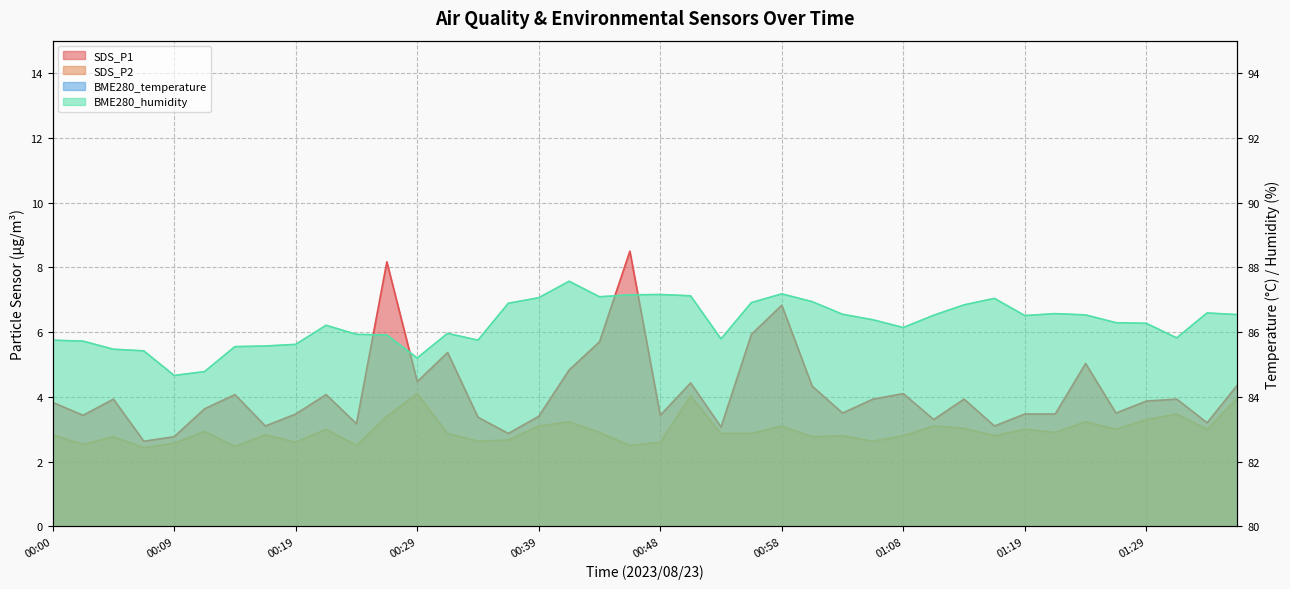

Reading left to right, what are all the values shown in this chart?

SDS_P1: 00:00=3.8	00:02=3.4	00:04=3.9	00:07=2.6	00:09=2.8	00:12=3.6	00:14=4.1	00:17=3.1	00:19=3.5	00:22=4.1	00:24=3.2	00:26=8.2	00:29=4.5	00:31=5.4	00:34=3.4	00:36=2.9	00:39=3.4	00:41=4.8	00:44=5.7	00:46=8.5	00:48=3.4	00:51=4.4	00:53=3.1	00:56=5.9	00:58=6.8	01:01=4.3	01:03=3.5	01:06=3.9	01:08=4.1	01:11=3.3	01:14=3.9	01:16=3.1	01:19=3.5	01:21=3.5	01:24=5.0	01:26=3.5	01:29=3.9	01:31=3.9	01:34=3.2	01:36=4.4
SDS_P2: 00:00=2.8	00:02=2.5	00:04=2.8	00:07=2.4	00:09=2.6	00:12=2.9	00:14=2.5	00:17=2.8	00:19=2.6	00:22=3.0	00:24=2.5	00:26=3.4	00:29=4.1	00:31=2.9	00:34=2.6	00:36=2.7	00:39=3.1	00:41=3.2	00:44=2.9	00:46=2.5	00:48=2.6	00:51=4.0	00:53=2.9	00:56=2.9	00:58=3.1	01:01=2.8	01:03=2.8	01:06=2.6	01:08=2.8	01:11=3.1	01:14=3.0	01:16=2.8	01:19=3.0	01:21=2.9	01:24=3.2	01:26=3.0	01:29=3.3	01:31=3.5	01:34=3.0	01:36=4.0
BME280_temperature: 00:00=20.2	00:02=20.3	00:04=20.3	00:07=20.3	00:09=20.2	00:12=20.2	00:14=20.1	00:17=20.1	00:19=20.2	00:22=20.1	00:24=20.1	00:26=20.2	00:29=20.1	00:31=20.1	00:34=20.1	00:36=20.0	00:39=20.0	00:41=20.0	00:44=20.0	00:46=20.1	00:48=20.0	00:51=20.0	00:53=20.0	00:56=20.0	00:58=20.0	01:01=20.1	01:03=20.1	01:06=20.1	01:08=20.1	01:11=20.1	01:14=20.1	01:16=20.1	01:19=20.0	01:21=20.0	01:24=20.0	01:26=20.0	01:29=20.0	01:31=19.9	01:34=19.9	01:36=19.9
BME280_humidity: 00:00=85.8	00:02=85.7	00:04=85.5	00:07=85.4	00:09=84.7	00:12=84.8	00:14=85.5	00:17=85.6	00:19=85.6	00:22=86.2	00:24=85.9	00:26=85.9	00:29=85.2	00:31=86.0	00:34=85.8	00:36=86.9	00:39=87.1	00:41=87.6	00:44=87.1	00:46=87.2	00:48=87.2	00:51=87.1	00:53=85.8	00:56=86.9	00:58=87.2	01:01=86.9	01:03=86.5	01:06=86.4	01:08=86.1	01:11=86.5	01:14=86.8	01:16=87.0	01:19=86.5	01:21=86.6	01:24=86.5	01:26=86.3	01:29=86.3	01:31=85.8	01:34=86.6	01:36=86.5